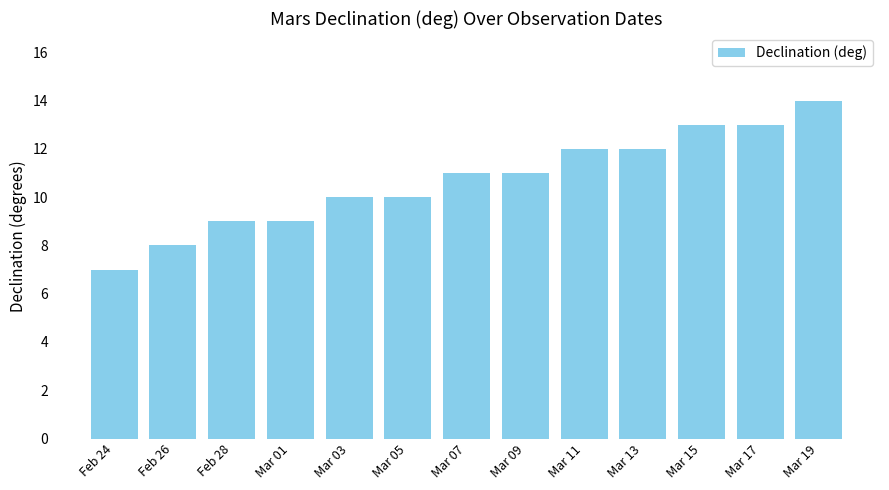

What is the average value?

11